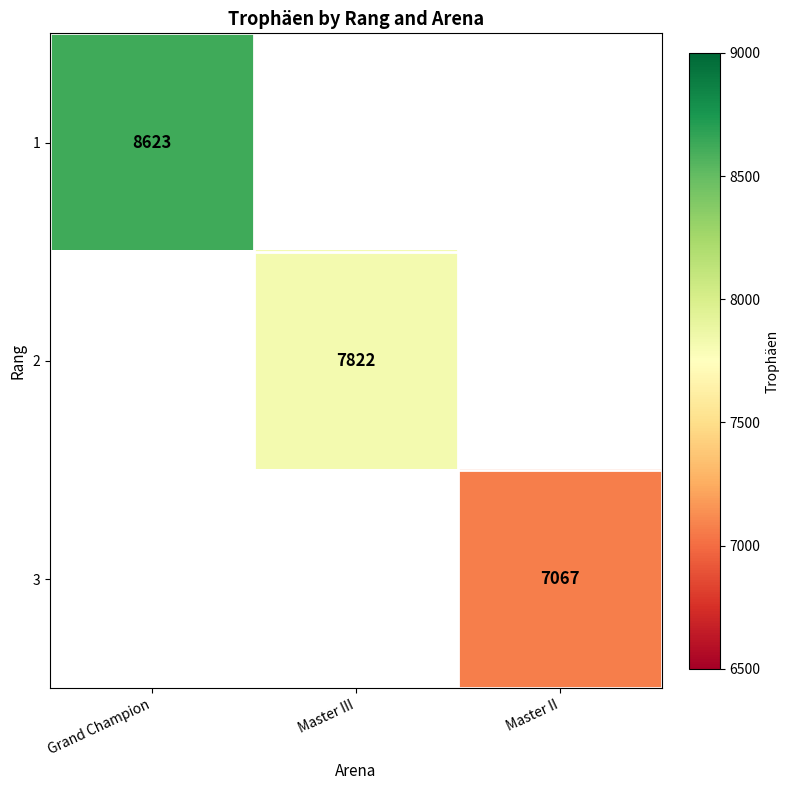

The value of 2 at Master III is 3367. True or false?

False